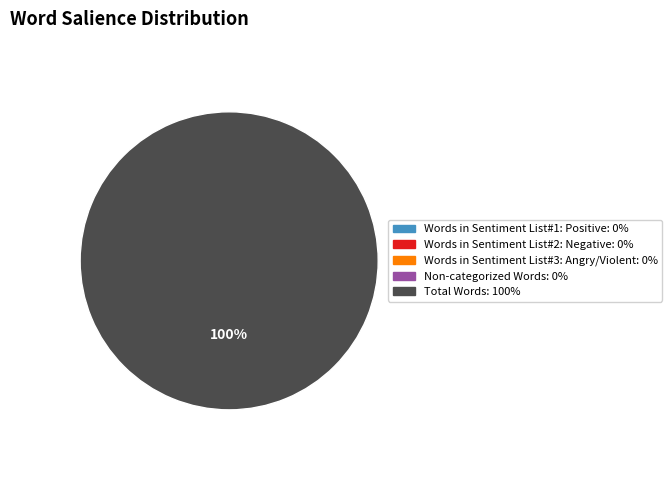

Is there a majority slice in this chart?

Yes